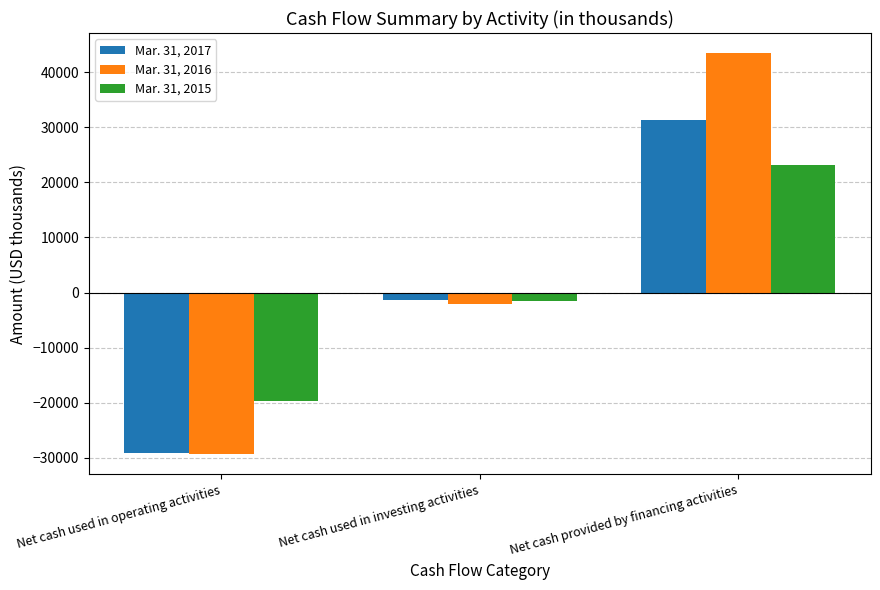

How many bars are there in total?

9